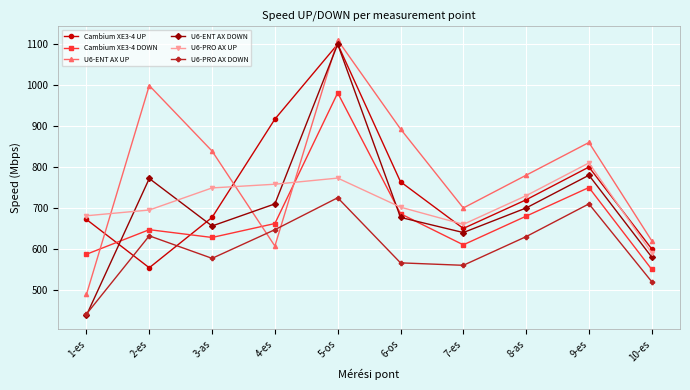

What is the value of the Cambium XE3-4 UP point at the 1st from the left?

672